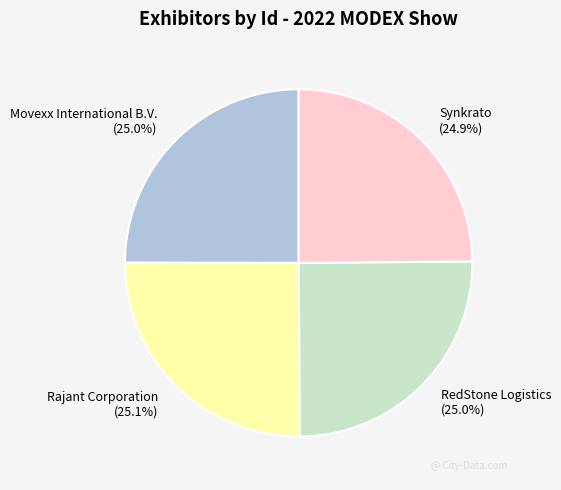

Is Movexx International B.V. (25.0%) the majority of the pie?

No